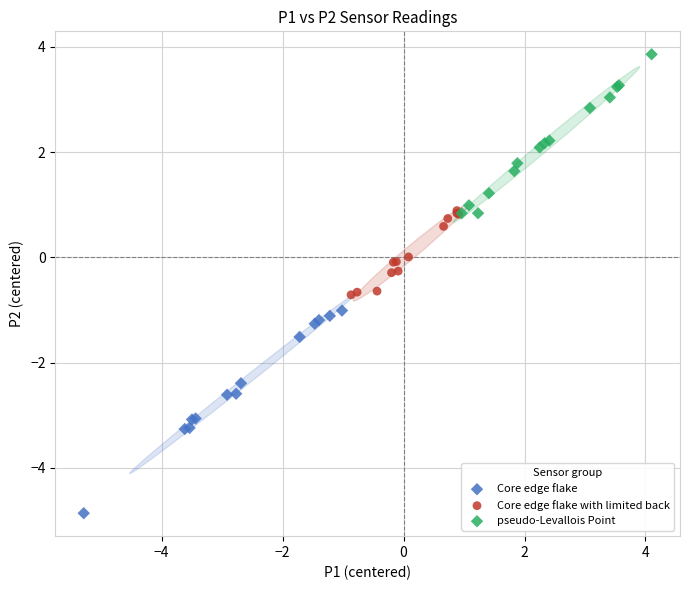

Which series contains the highest Y value?

pseudo-Levallois Point